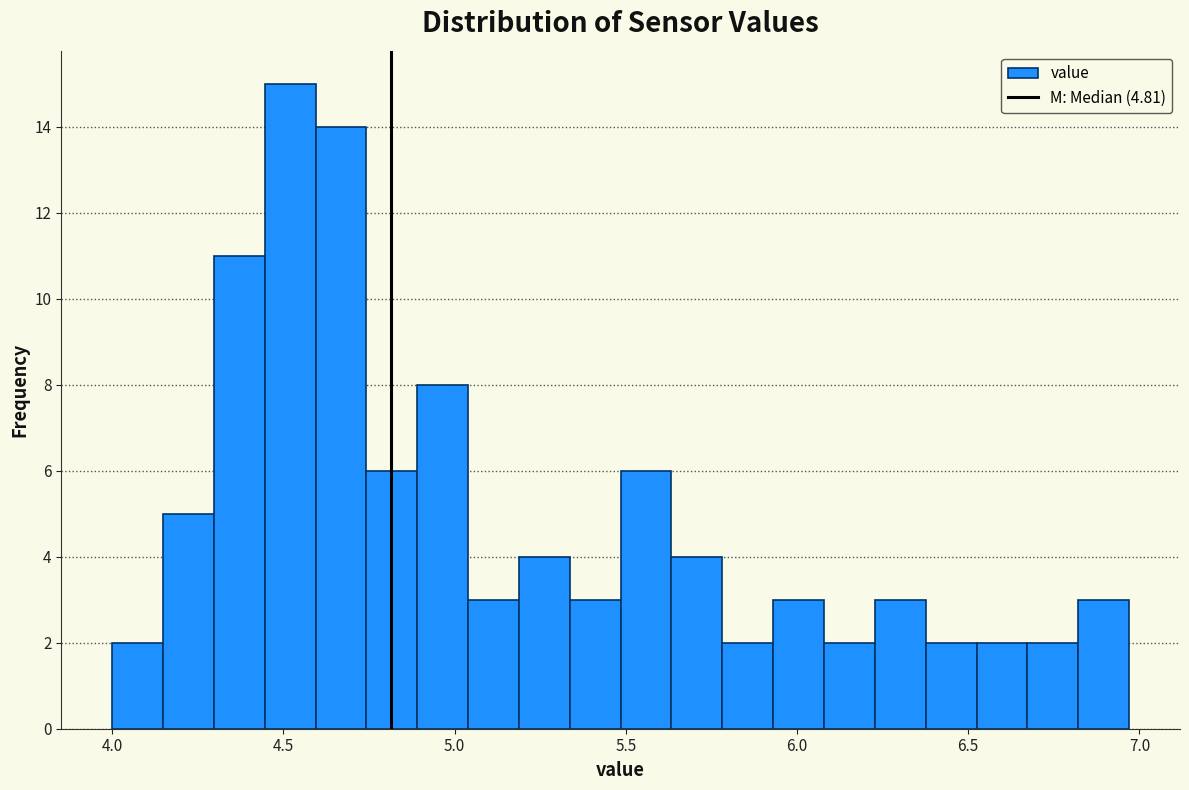

Read against the x-axis, roughly where is the centre of the tallest bar?

4.50